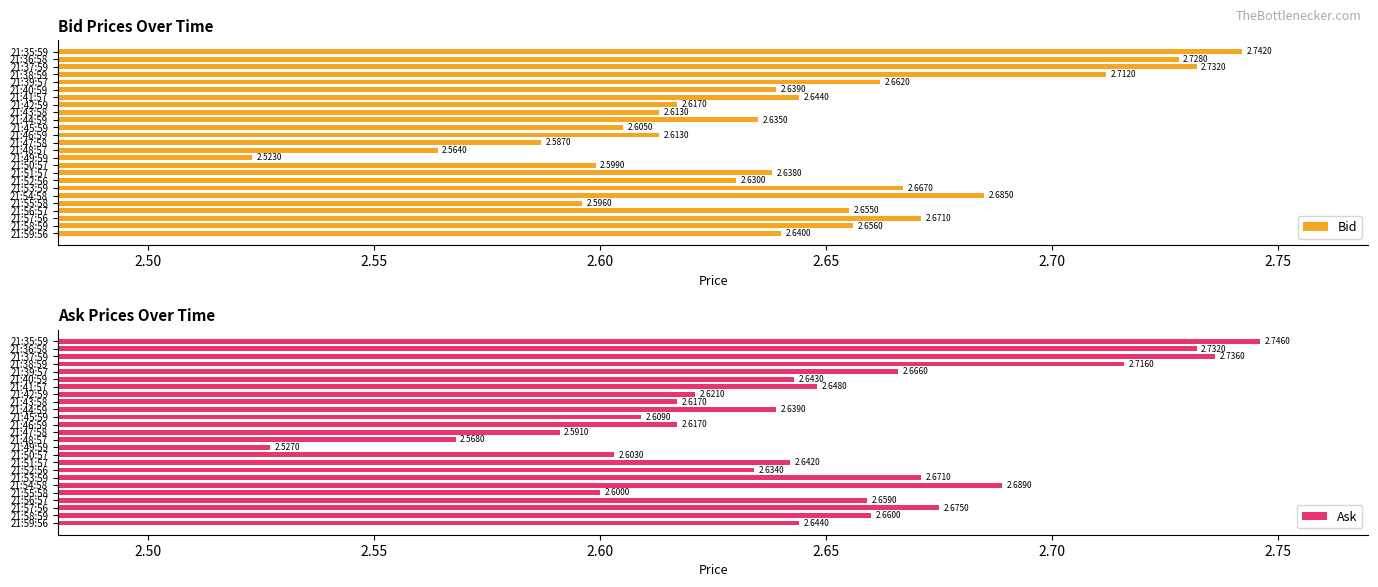

How many categories are shown in the chart?

25